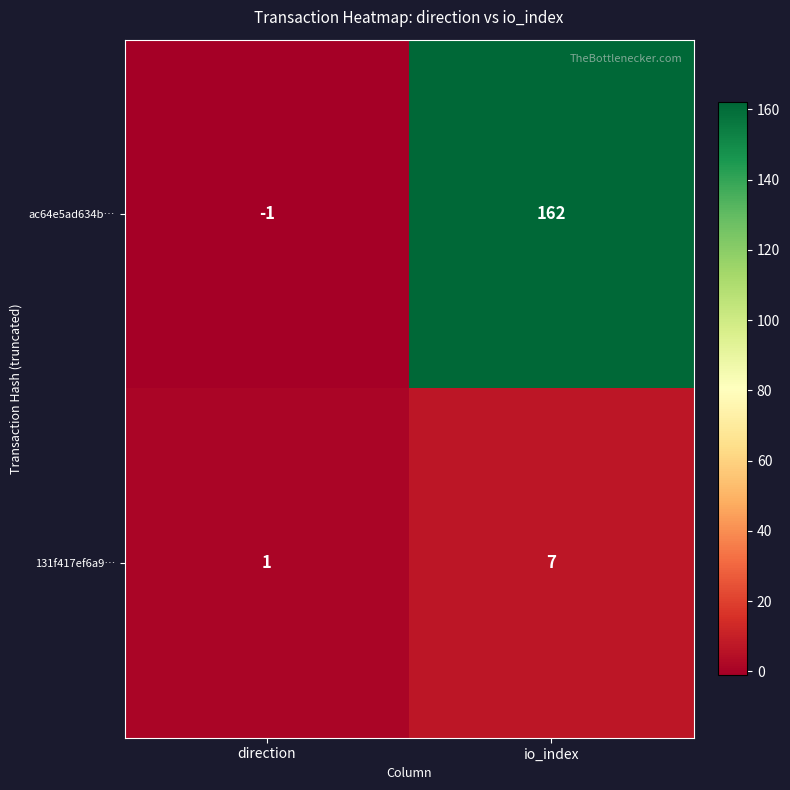

Which series has the largest range (max minus min)?

ac64e5ad634b…